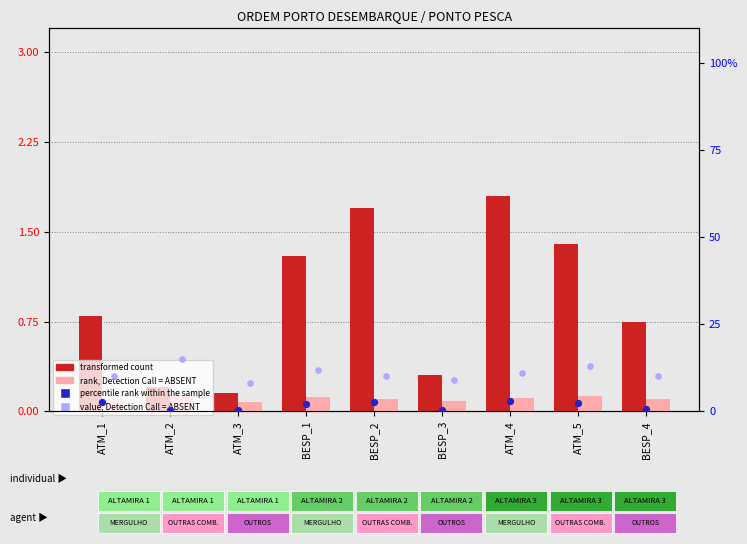

Which series contains the highest Y value?

value, Detection Call = ABSENT